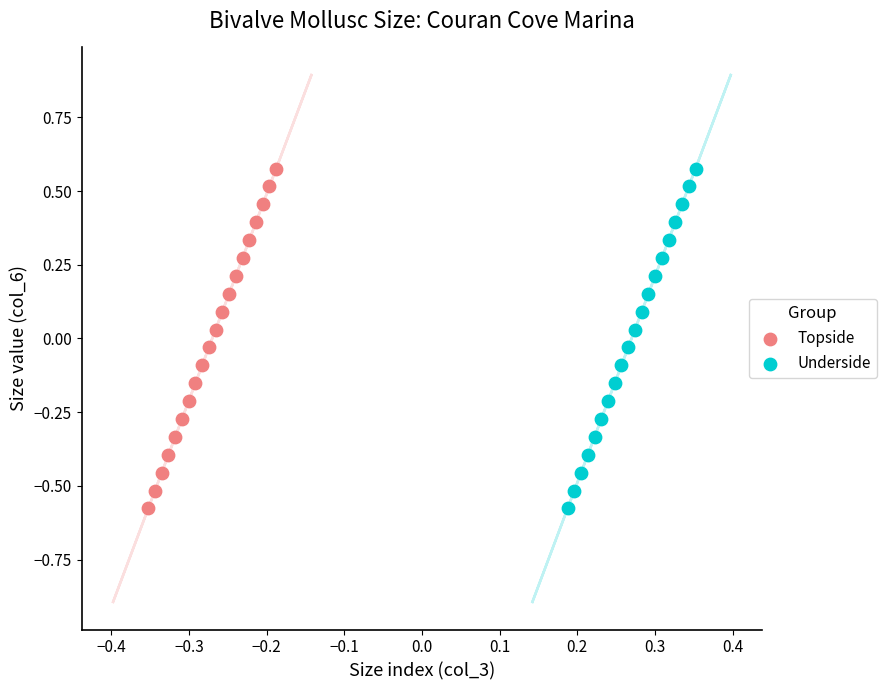

What are all the series names shown in the legend?

Topside, Underside